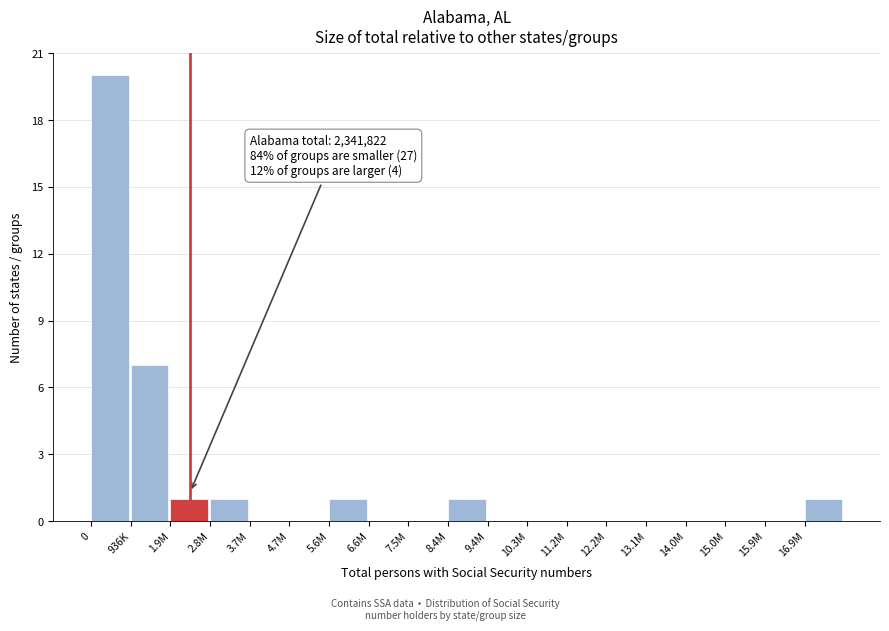

Reading right to left, transcribe all the data shown in this chart.

16.9M=1	15.9M=0	15.0M=0	14.0M=0	13.1M=0	12.2M=0	11.2M=0	10.3M=0	9.4M=0	8.4M=1	7.5M=0	6.6M=0	5.6M=1	4.7M=0	3.7M=0	2.8M=1	1.9M=1	936K=7	0=20